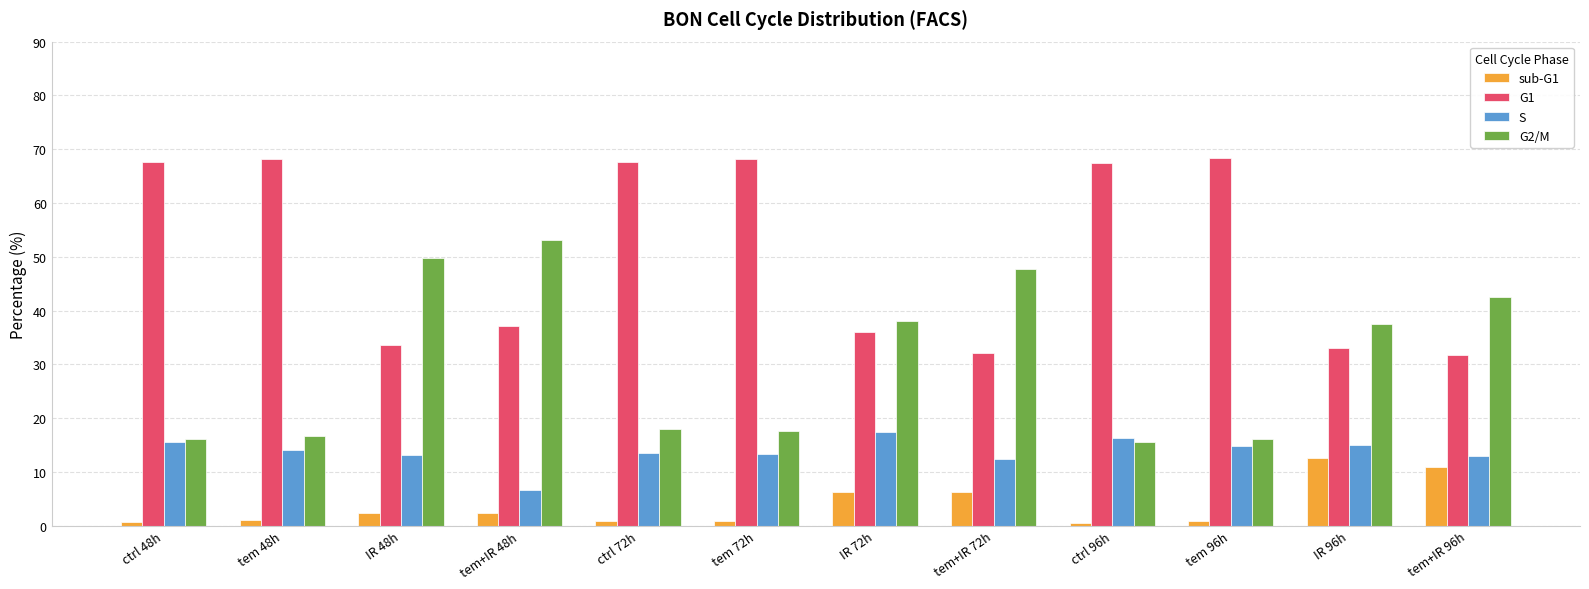

At how many categories does at least one series exceed 44?

9